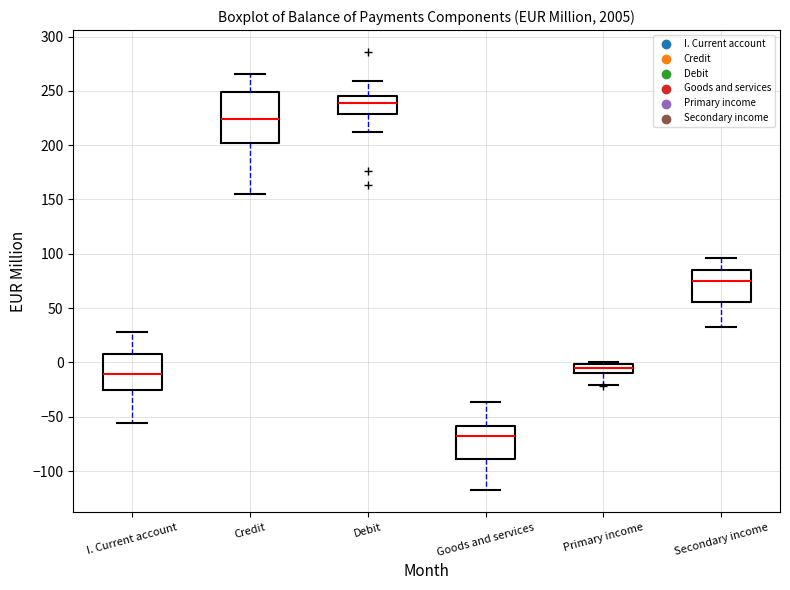

Which box has the highest median line?

Debit